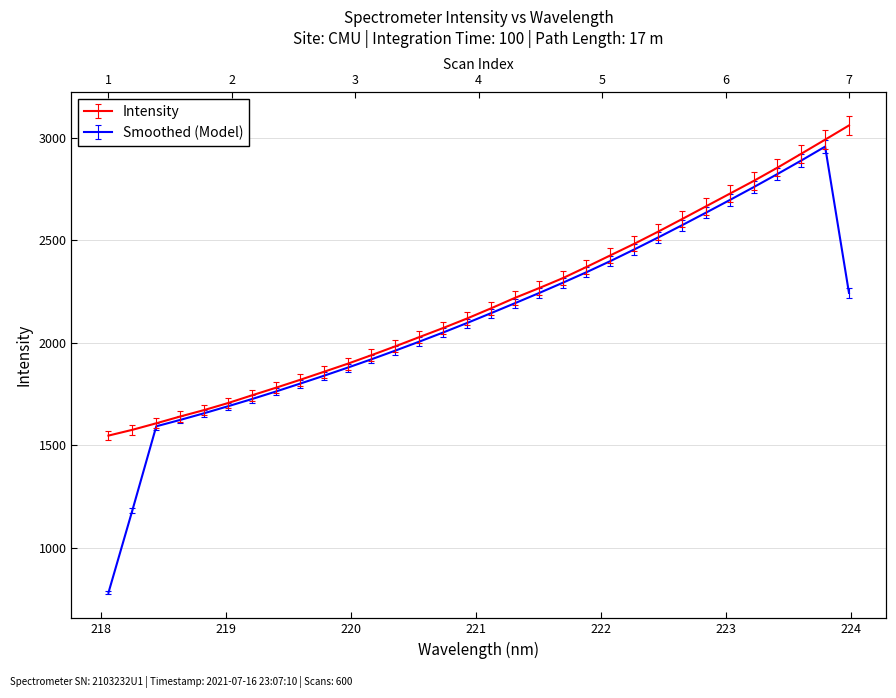

At which label does the data first exceed 2135?

221.1174